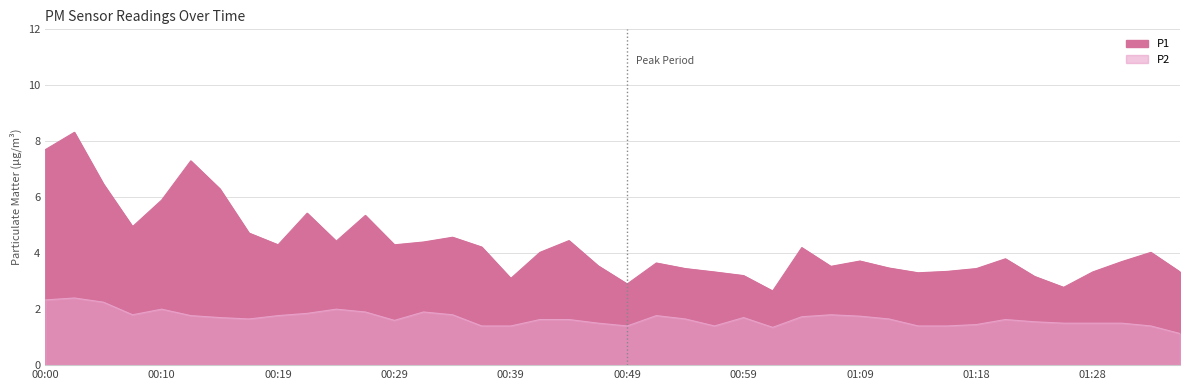

Rank the categories by P2 value from highest to lowest.

00:02, 00:00, 00:05, 00:10, 00:24, 00:27, 00:32, 00:22, 00:07, 00:34, 01:06, 00:12, 00:19, 00:51, 01:09, 01:04, 00:15, 00:59, 00:17, 00:54, 01:11, 00:42, 00:44, 01:21, 00:29, 01:23, 00:46, 01:26, 01:28, 01:31, 01:18, 00:37, 00:39, 00:49, 00:56, 01:13, 01:16, 01:33, 01:01, 01:36